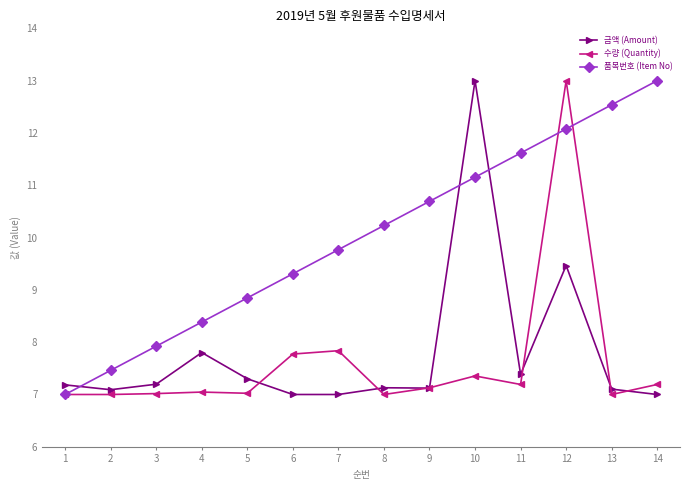

Does the chart display data point markers on the line(s)?

Yes